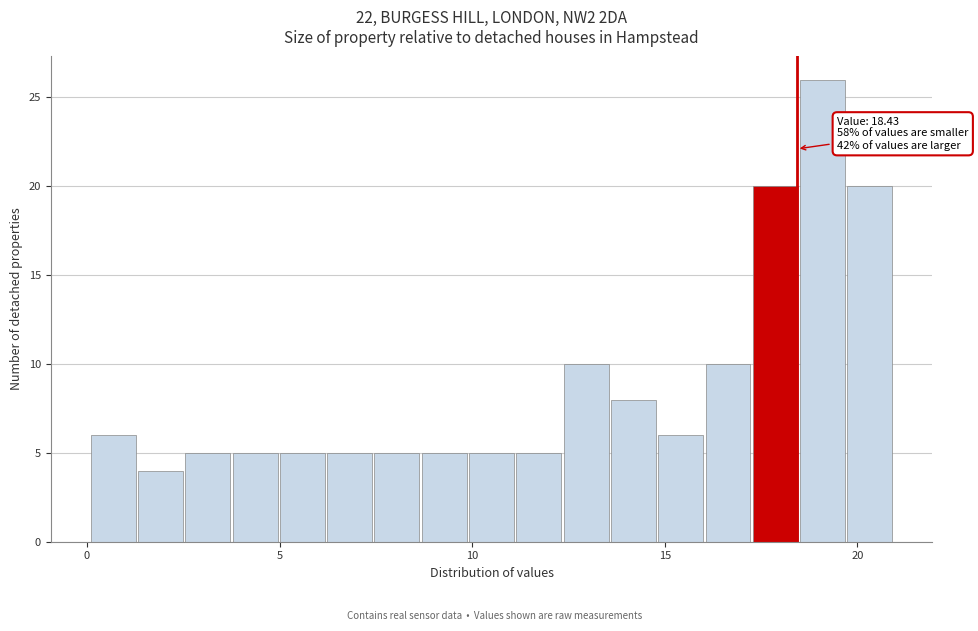

Around what value on the x-axis is the tallest bar? Give the approximate position of its centre, as read against the axis.

19.0